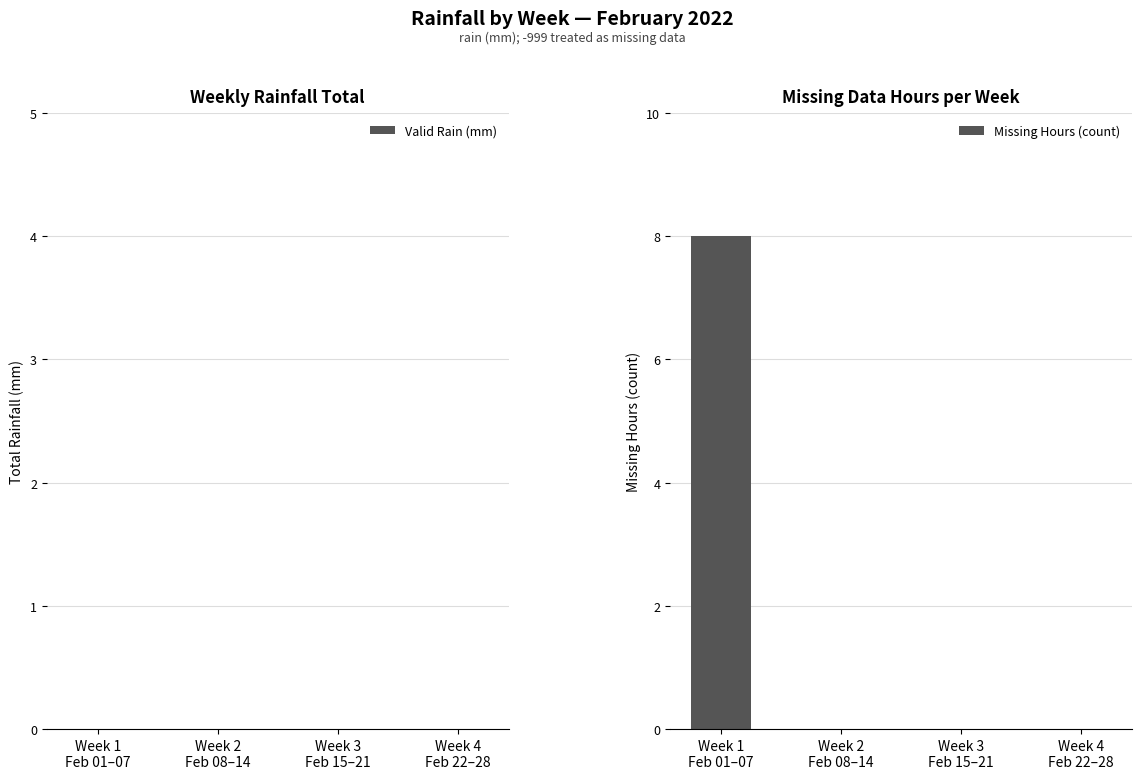

What is the sum of all values?

8